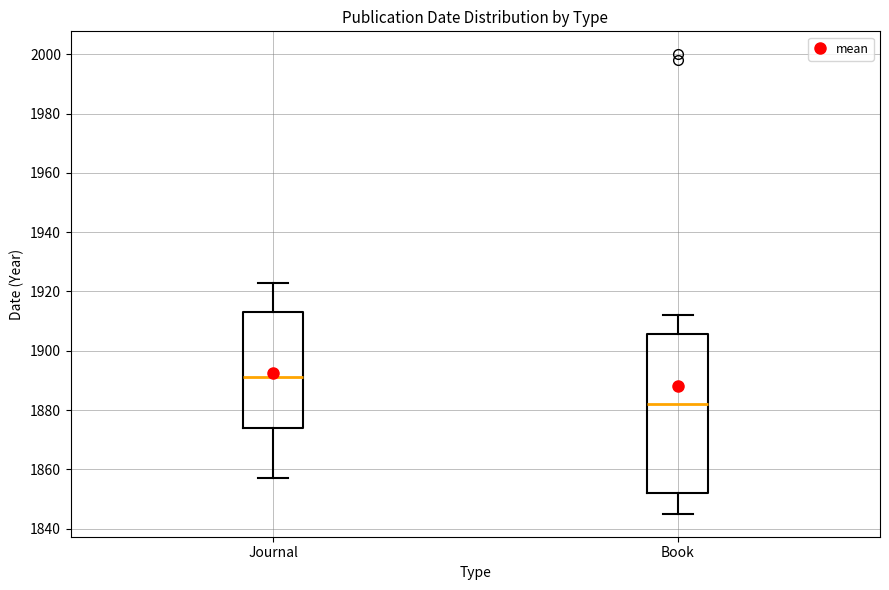

Reading left to right, transcribe this box plot: for each box, give where its median line is, the range the box spans, and where its two whiskers end, as read against the y-axis. The values are not printed on the chart, so give them approximately, as read against the axis.

Journal: median 1892, box 1874 to 1914, whiskers 1858 to 1924
Book: median 1882, box 1852 to 1906, whiskers 1846 to 1912